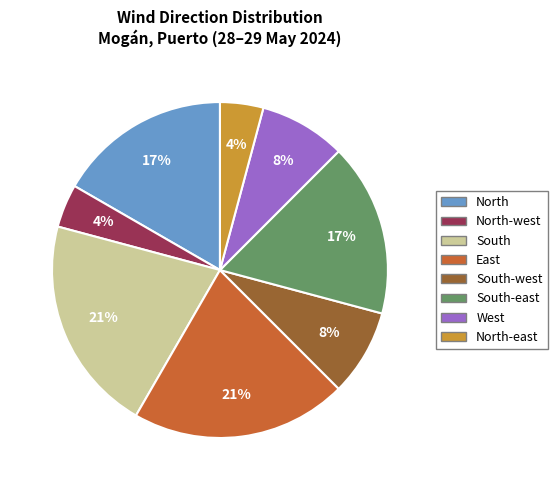

To the nearest percent, what portion does South-east represent?

17%